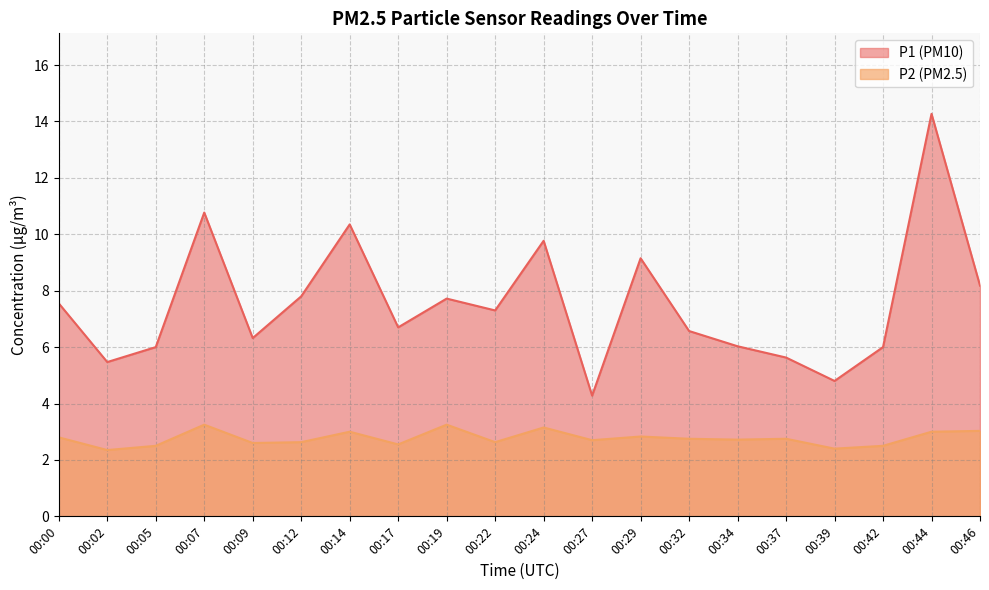

What is the difference between the maximum and second lowest values in the P1 series?

9.5